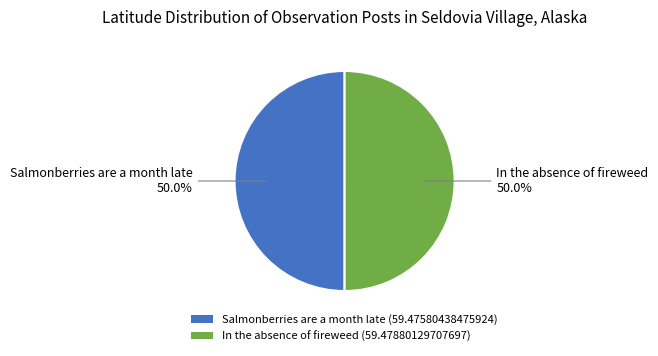

Count the number of slices in the pie.

2